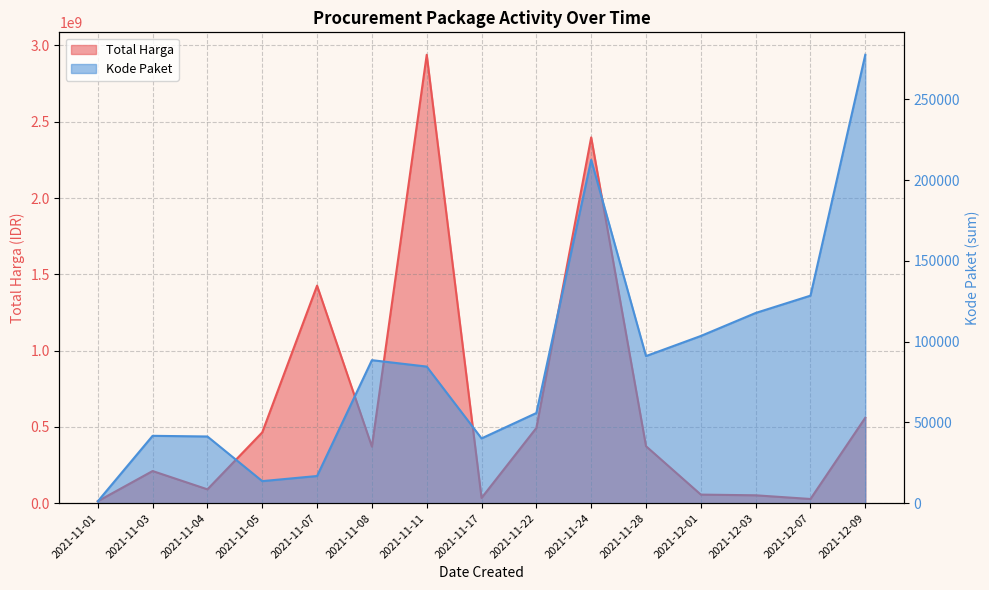

How many data points in Total Harga are above 370566000?

7